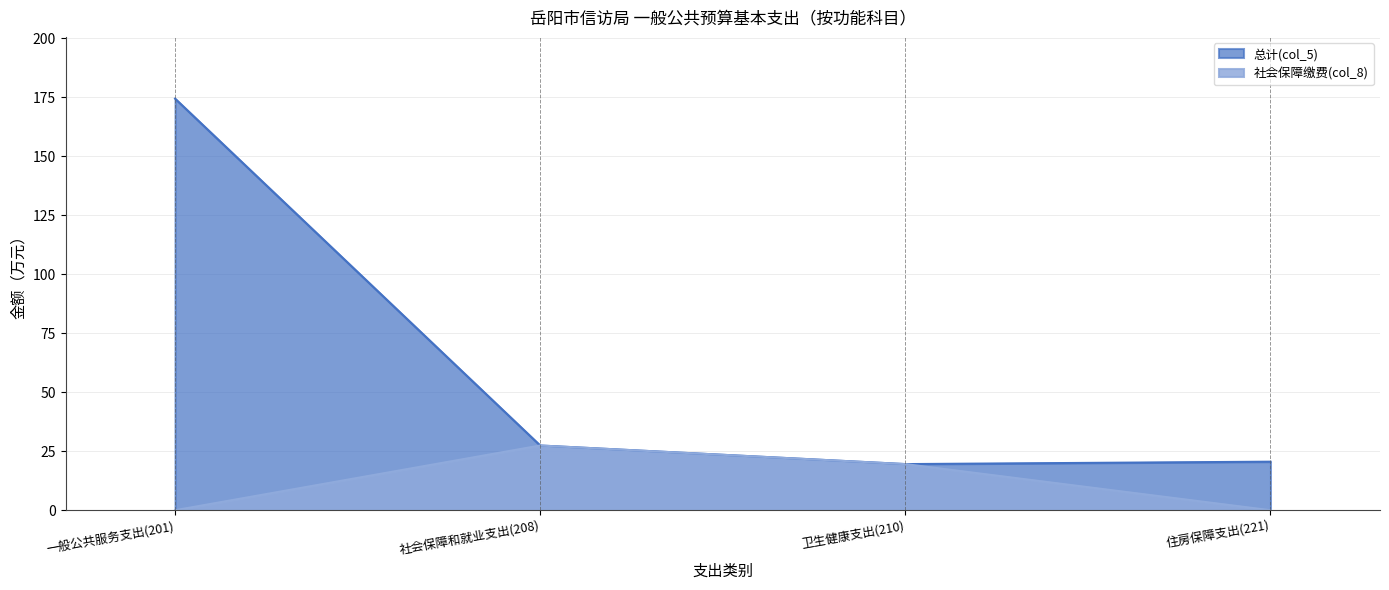

True or false: 总计(col_5) and 社会保障缴费(col_8) intersect in this chart.

False